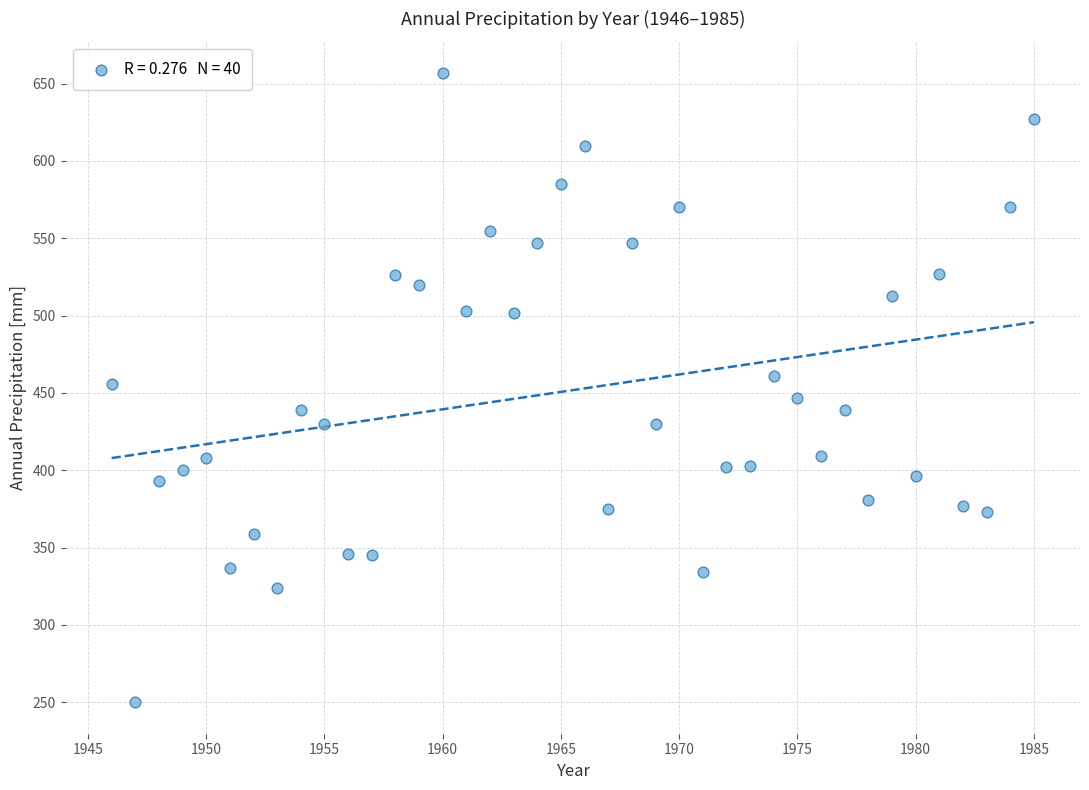

What is the range of Y values (max minus min)?

407